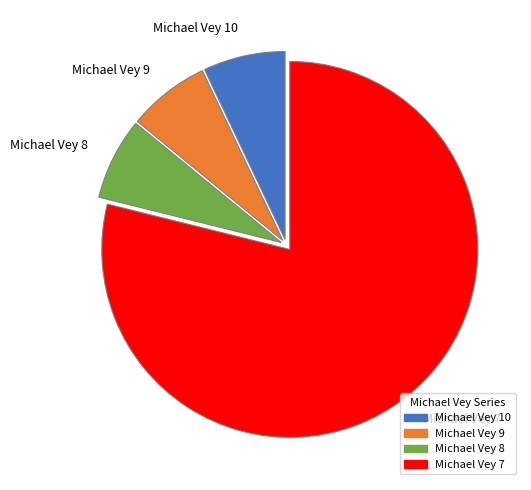

Is the sum of Michael Vey 9 and Michael Vey 7 greater than half?

Yes